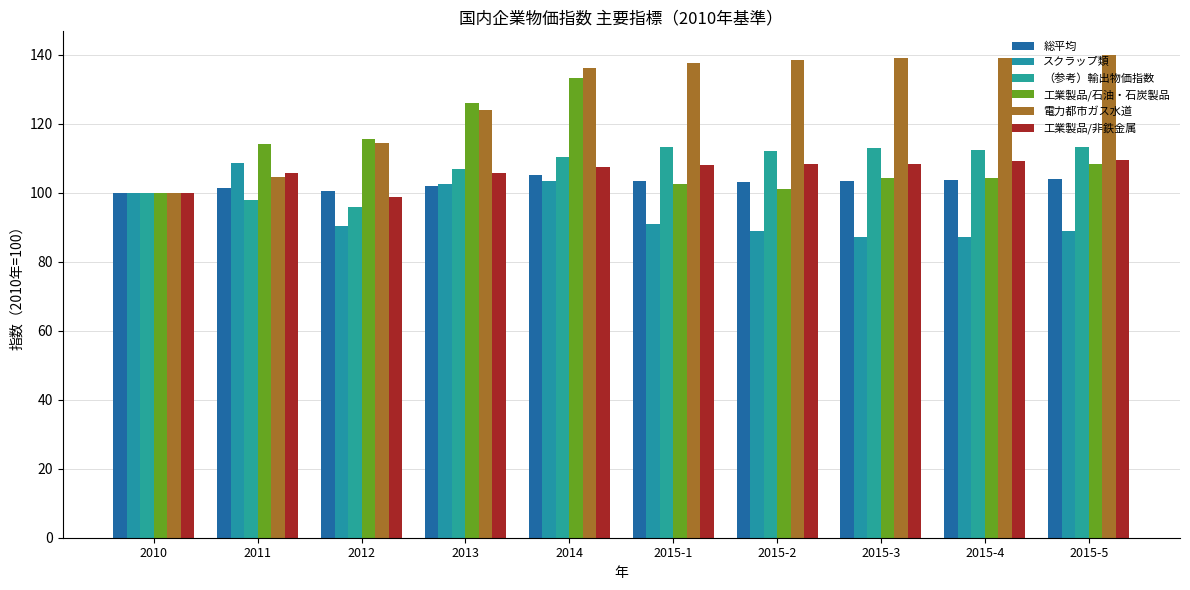

Which series has the largest total across all categories?

電力都市ガス水道